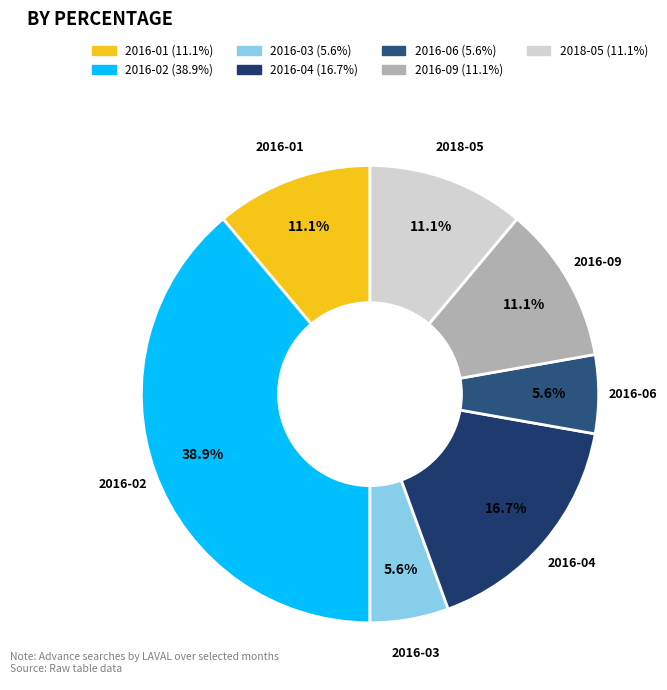

Which category has the biggest portion of the pie?

2016-02